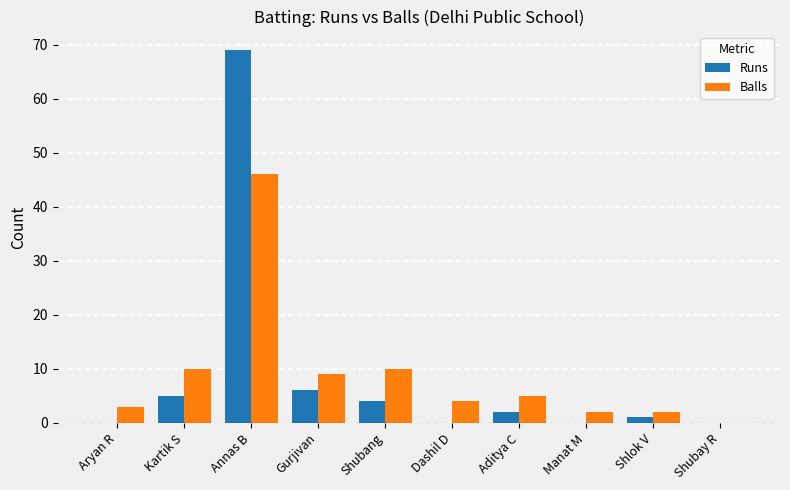

The value of Balls at Gurjivan is 9. True or false?

True